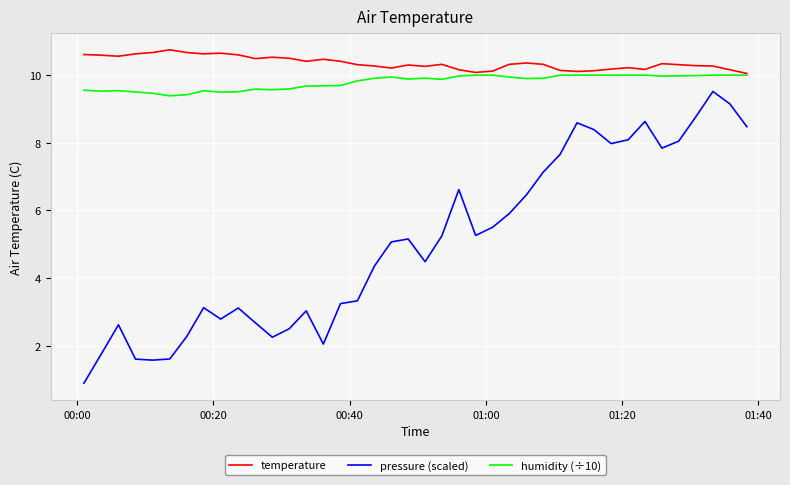

Rank the series by their maximum value, from lowest to highest.

pressure (scaled), humidity (÷10), temperature